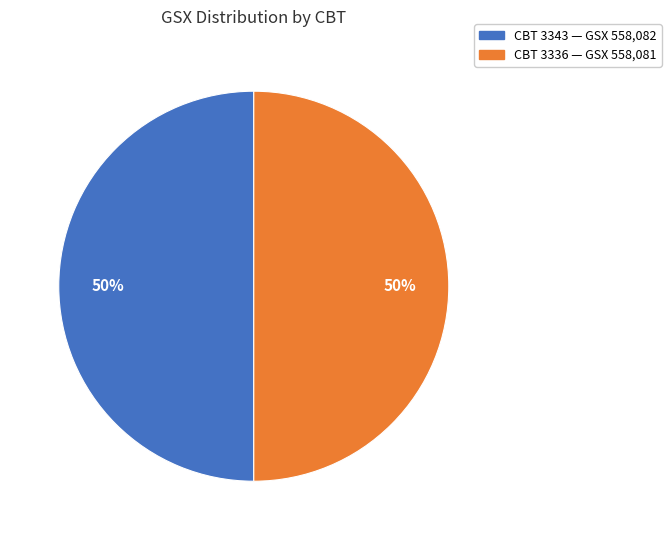

Count the number of slices in the pie.

2